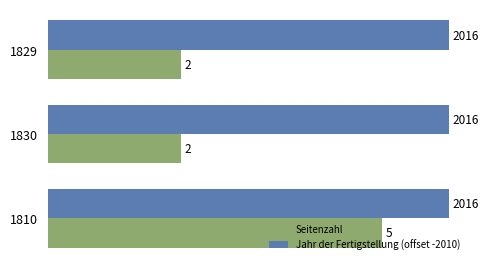

True or false: Seitenzahl has a value of 5 at 1810.

True